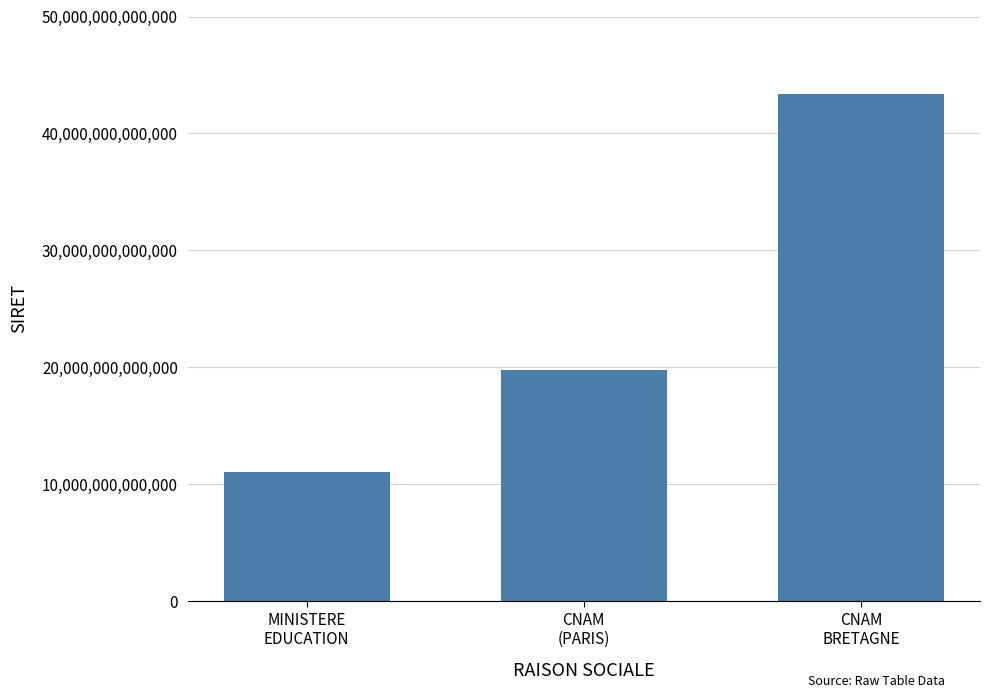

What is the average value?

24723078133392